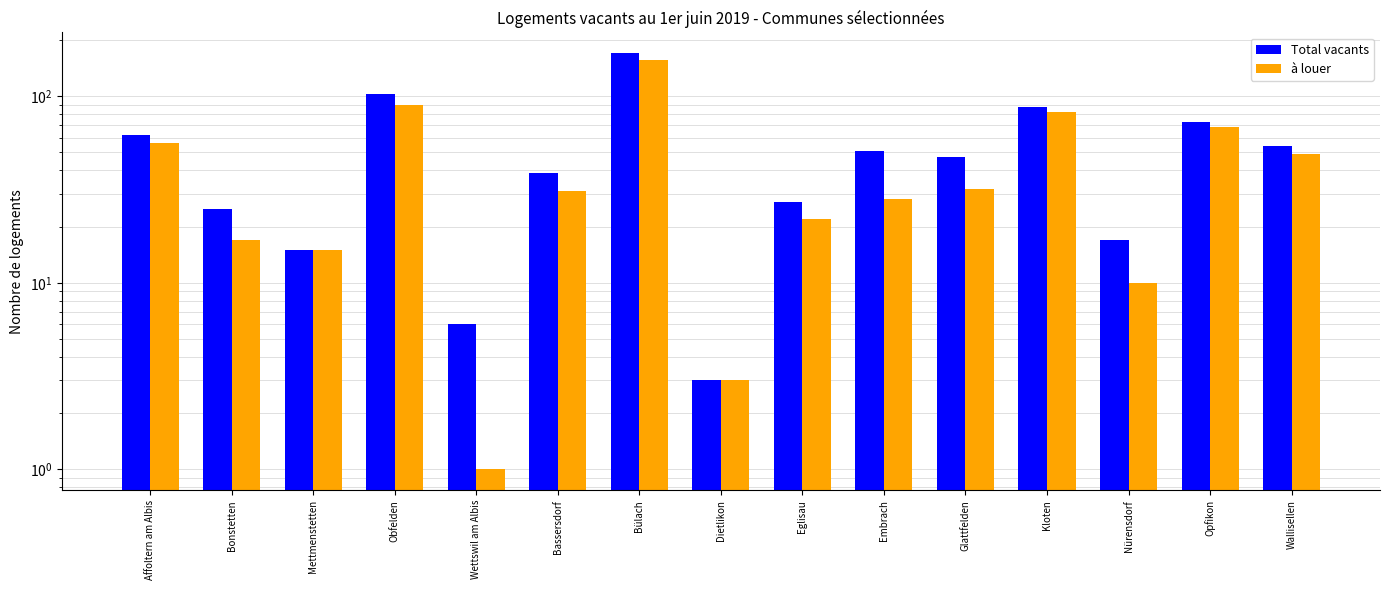

Which series has the widest spread of values?

Total vacants